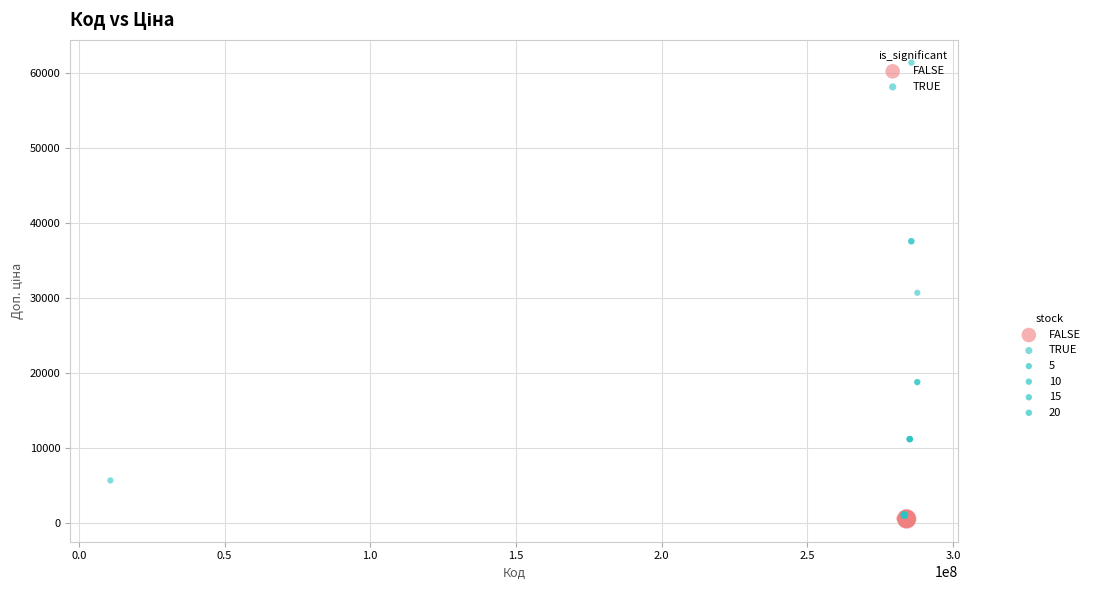

Which series contains the highest Y value?

TRUE